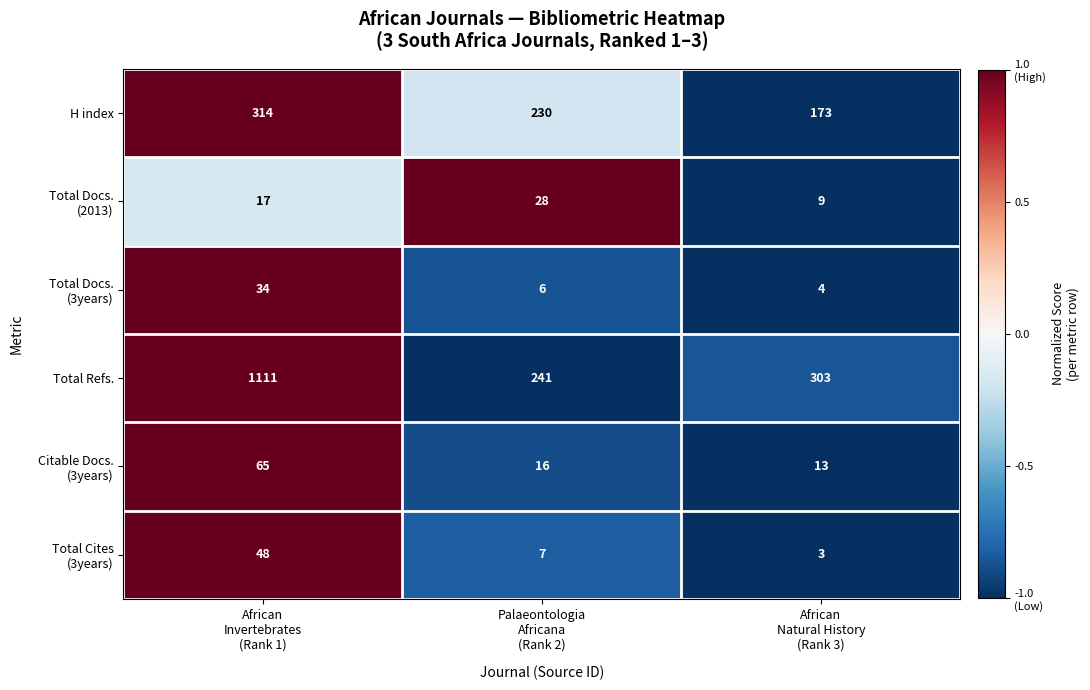

Which series has the largest total across all categories?

Total Refs.